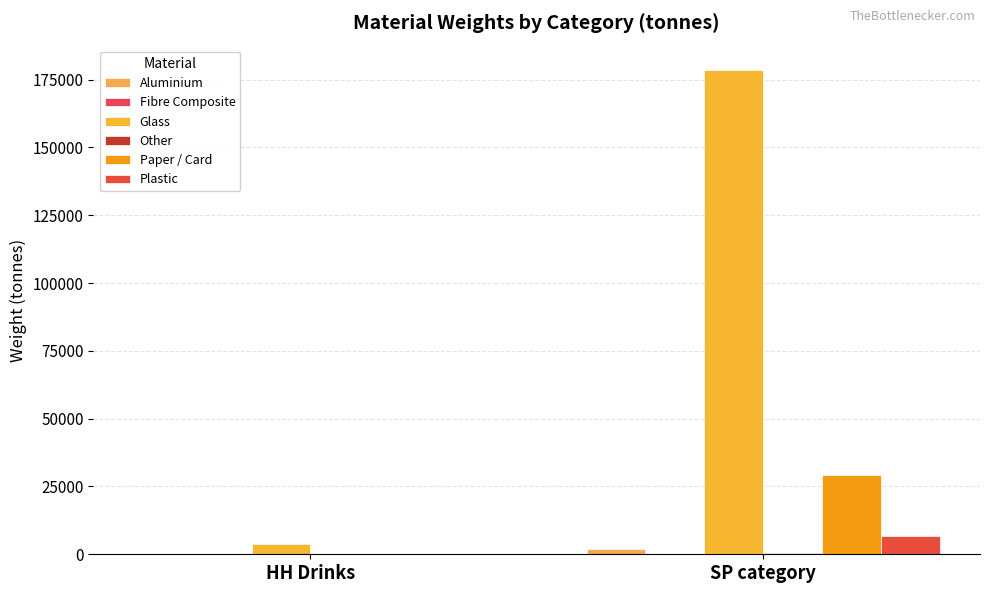

How many distinct data groups are displayed?

6